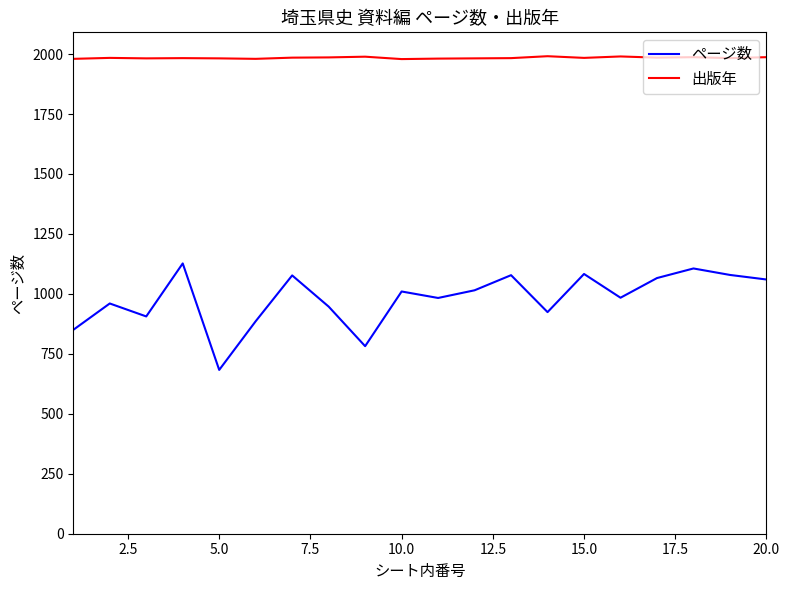

What is the smallest value displayed?

683